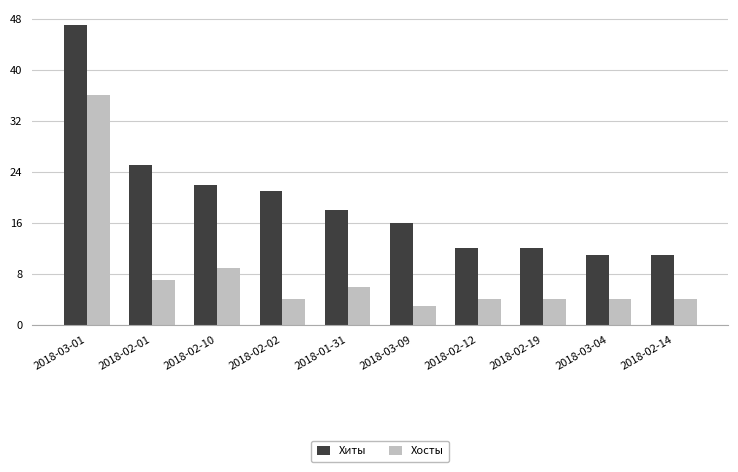

Reading right to left, list all the values displayed in this chart.

Хиты: 11	11	12	12	16	18	21	22	25	47
Хосты: 4	4	4	4	3	6	4	9	7	36